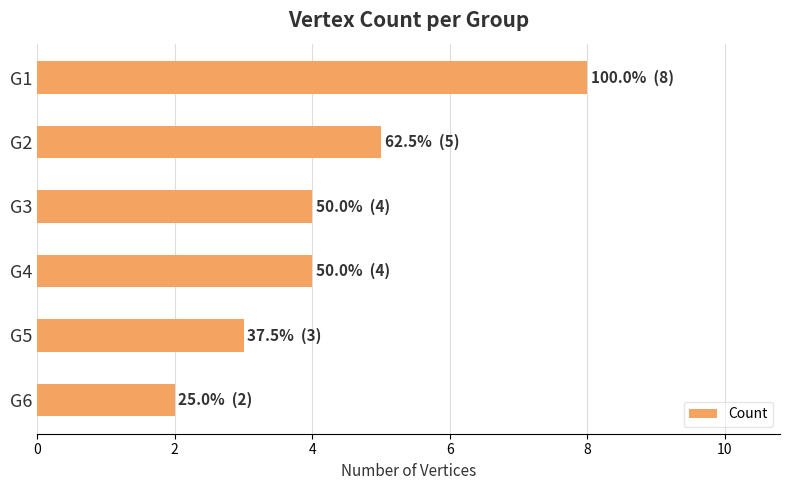

Count the values in the range 3 to 5.

4